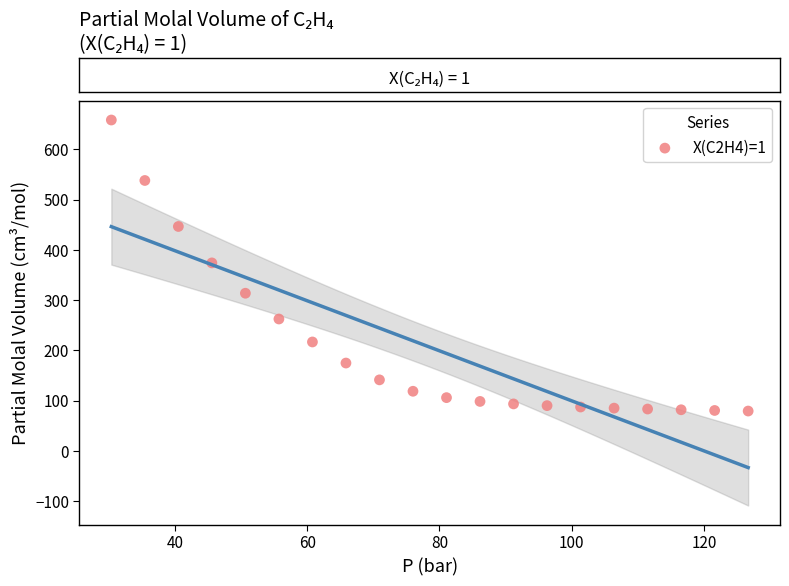

What is the range of X values (max minus min)?

96.3